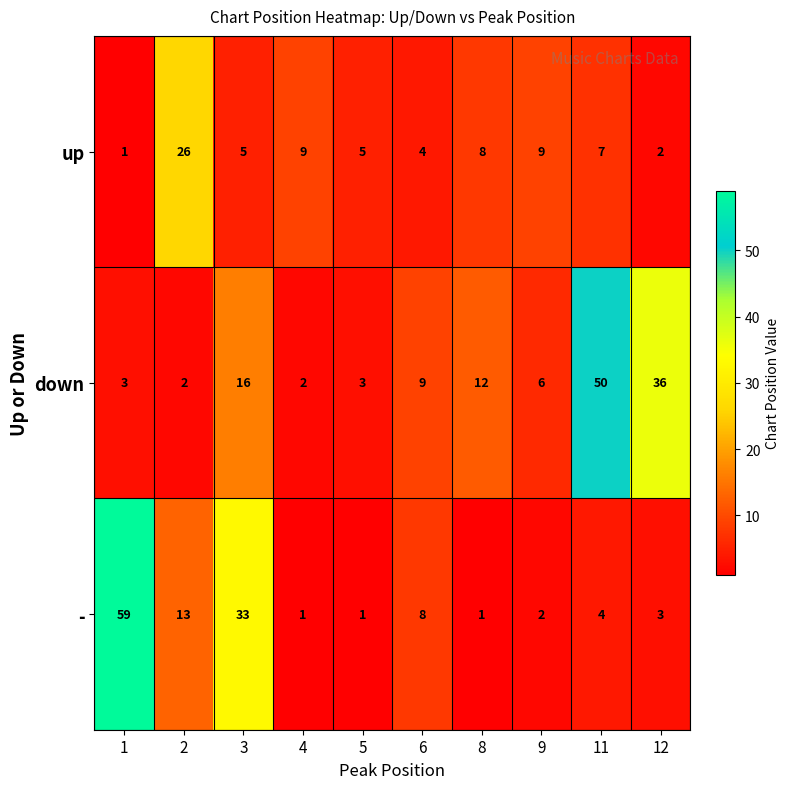

Which series has the largest range (max minus min)?

-